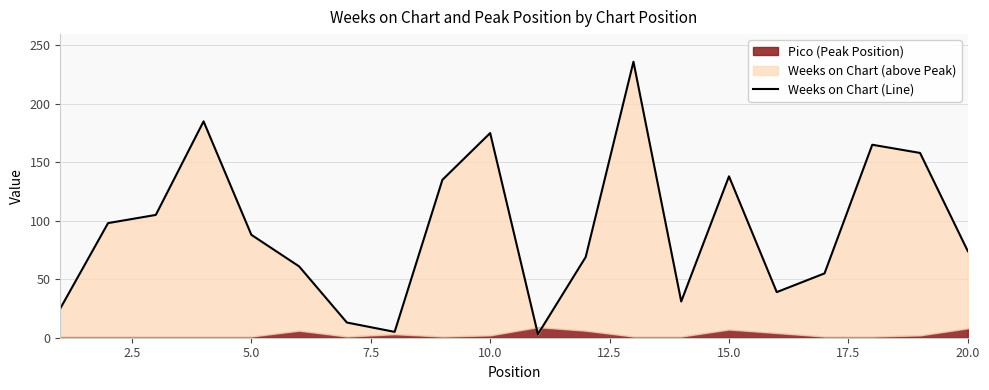

What is the difference between the second highest and minimum values?

182